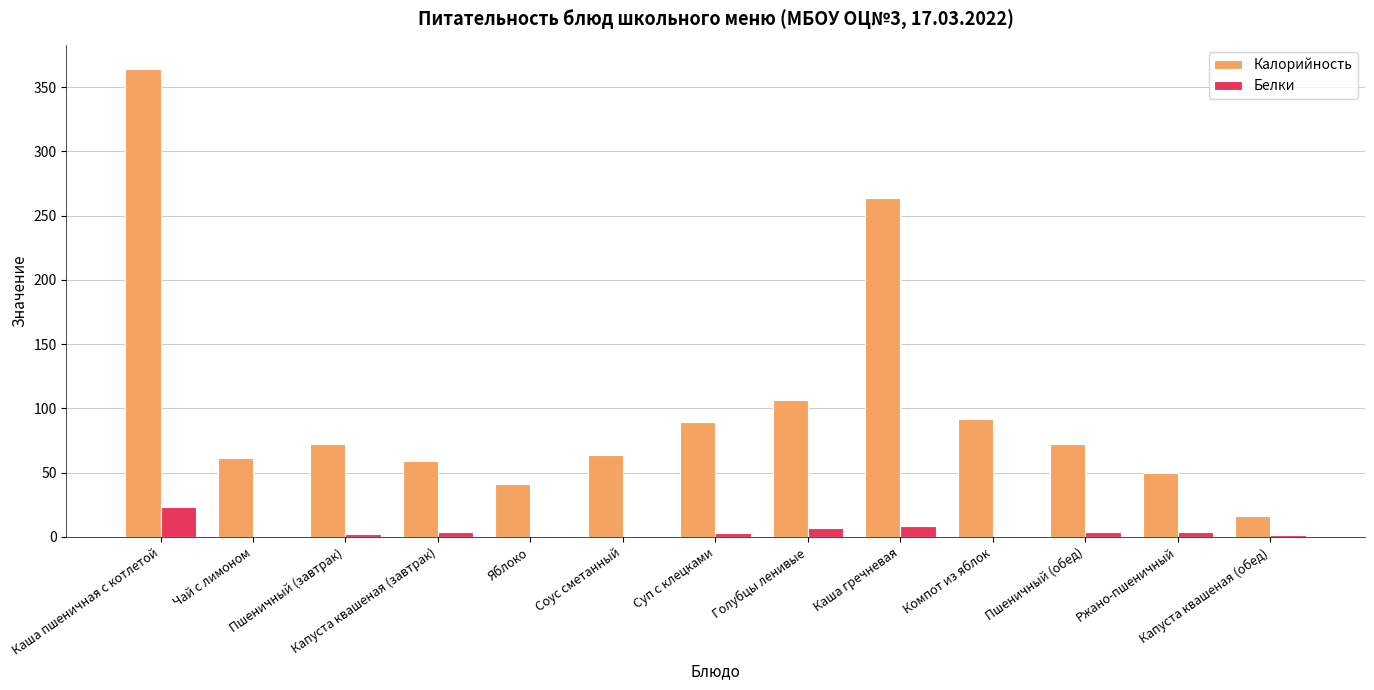

What is the sum of all Калорийность values?

1352.2